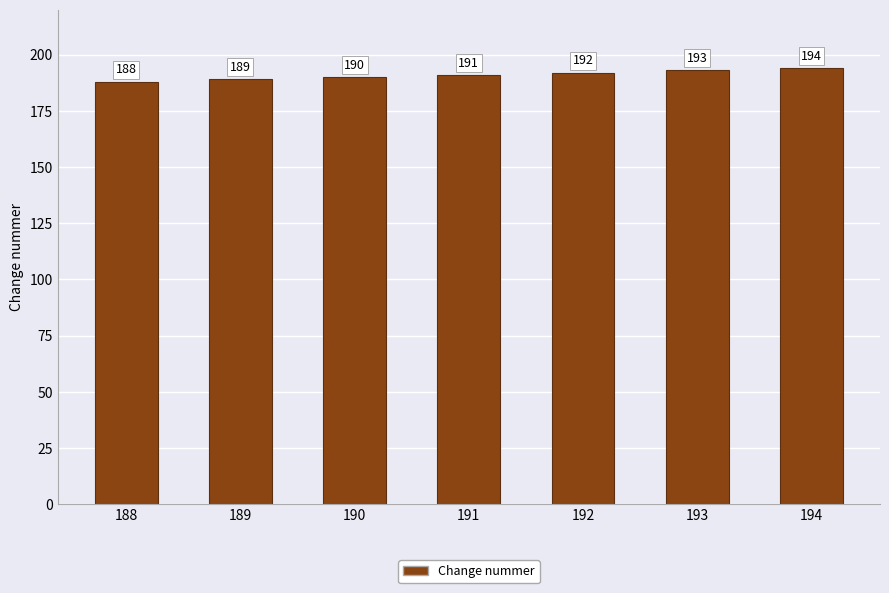

What is the value of the 7th bar from the left?

194